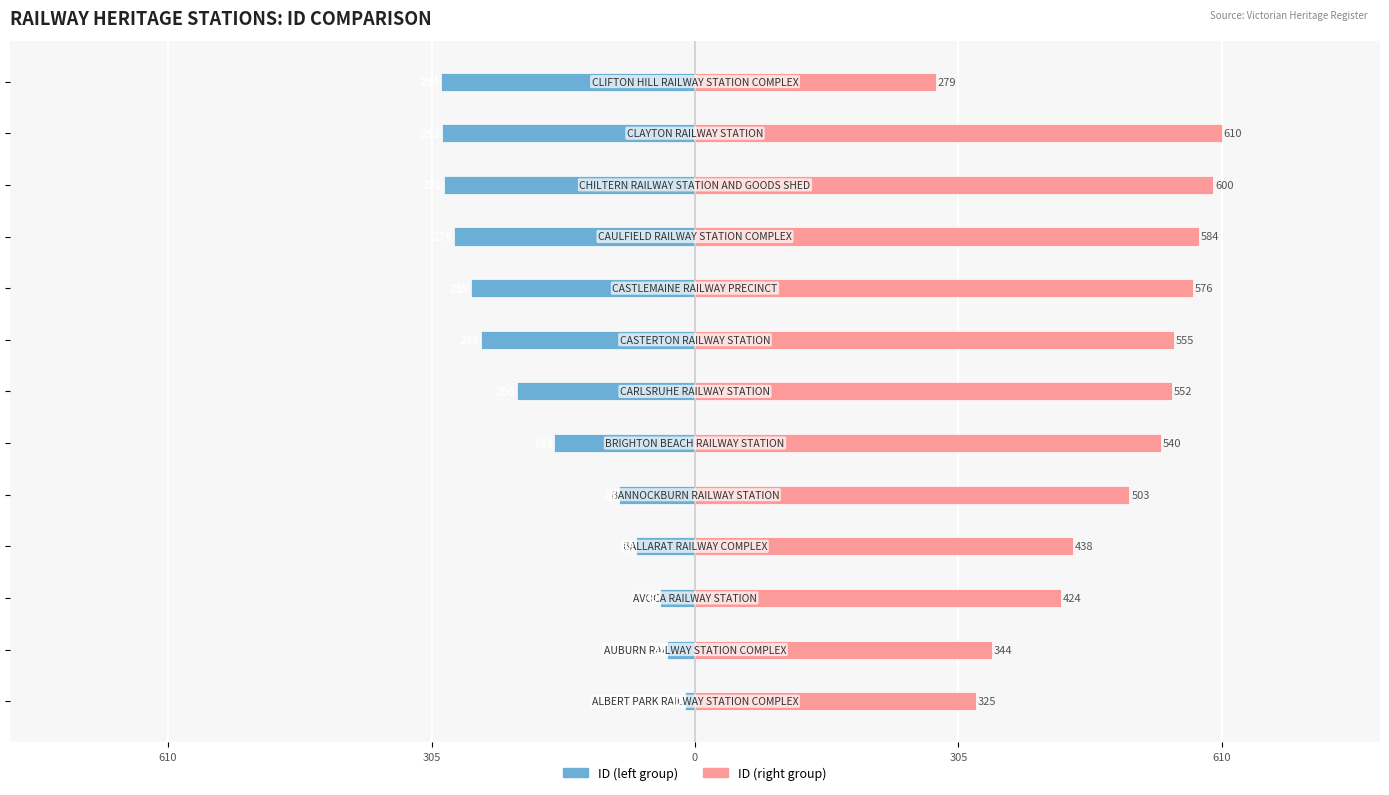

What is the difference between the maximum and minimum values in the ID (right) series?

331